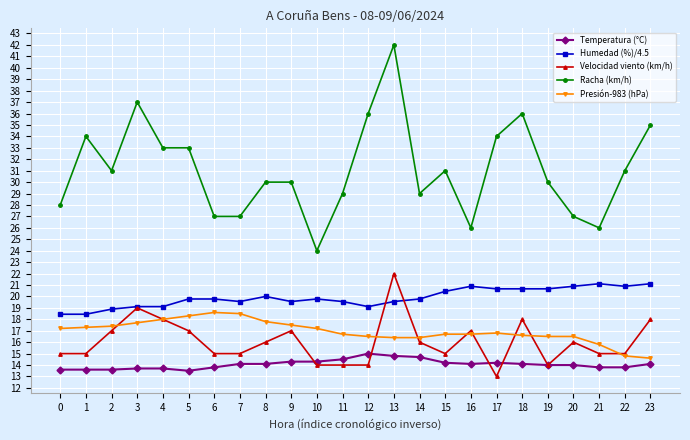

What is the total value across all series at 20?

94.4